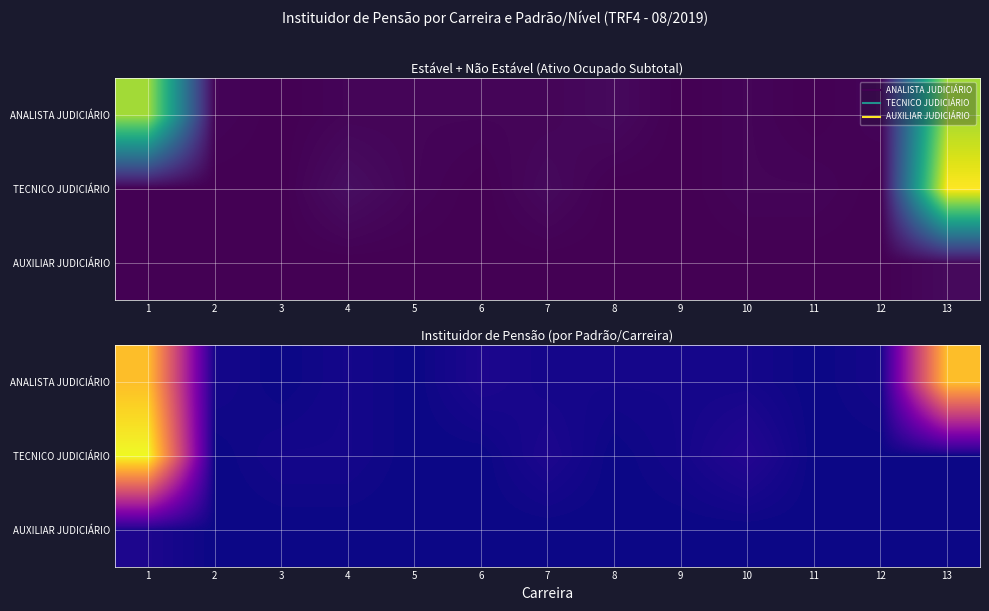

What is the spread (max minus min) of values at 6?

2